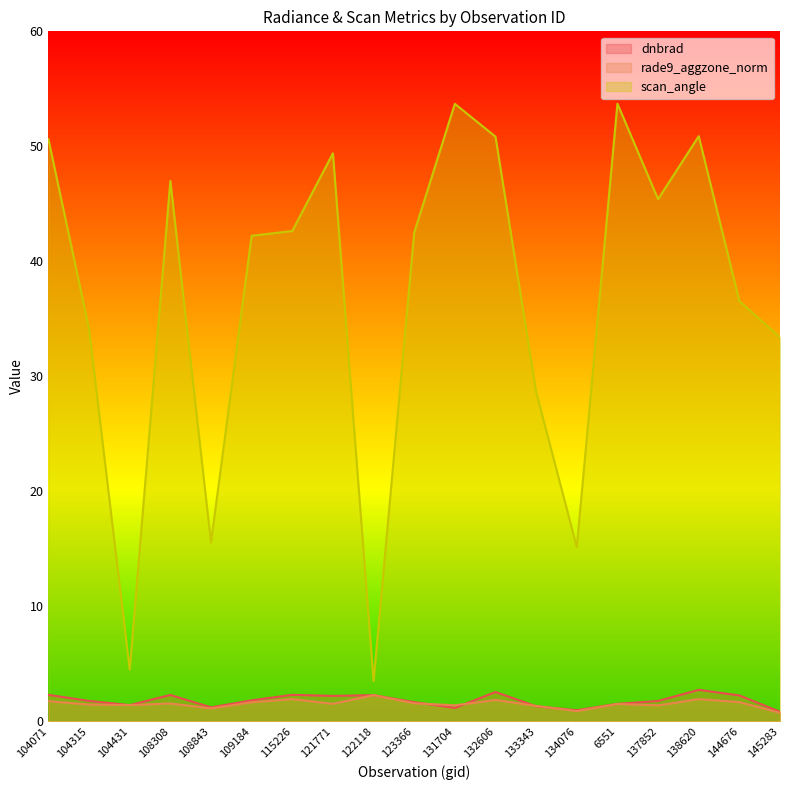

How many interior local valleys does the dnbrad series have?

5